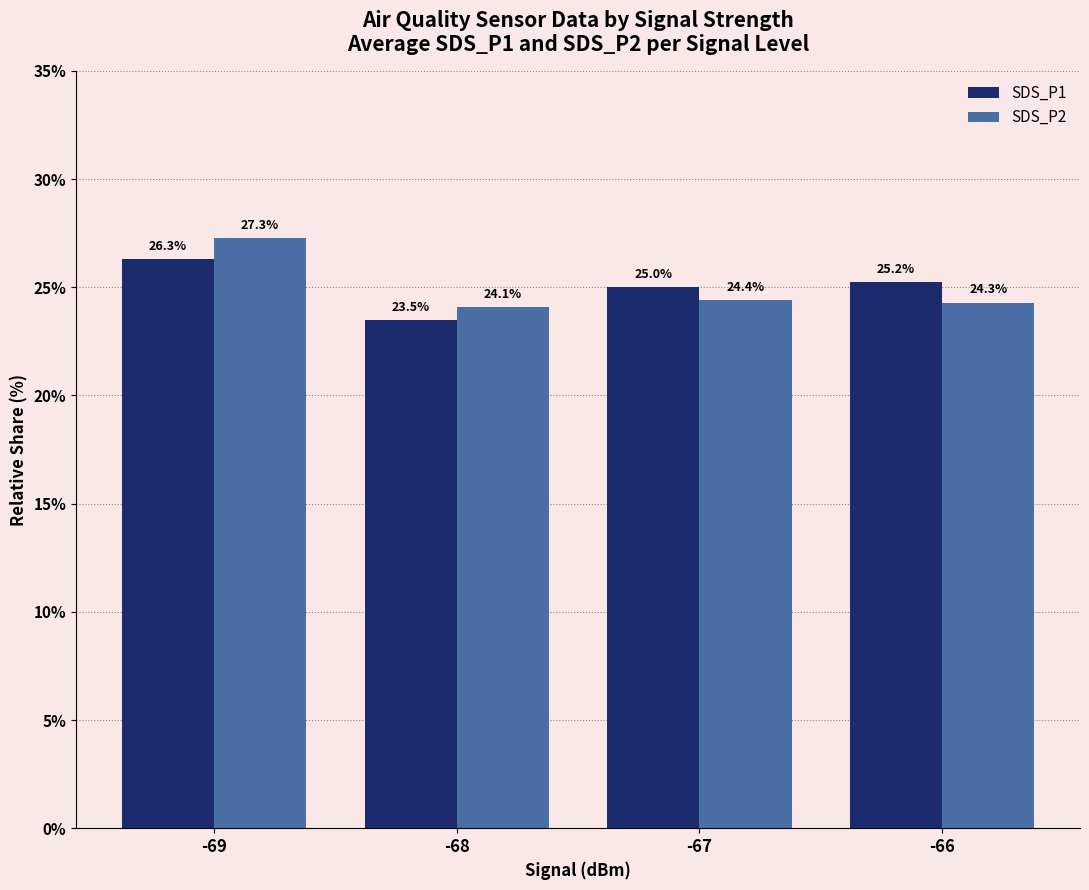

What is the maximum value for SDS_P1?

26.3